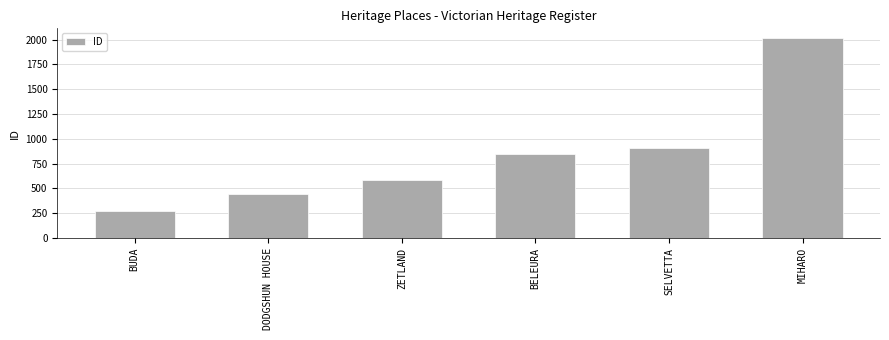

What is the greatest value displayed?

2012